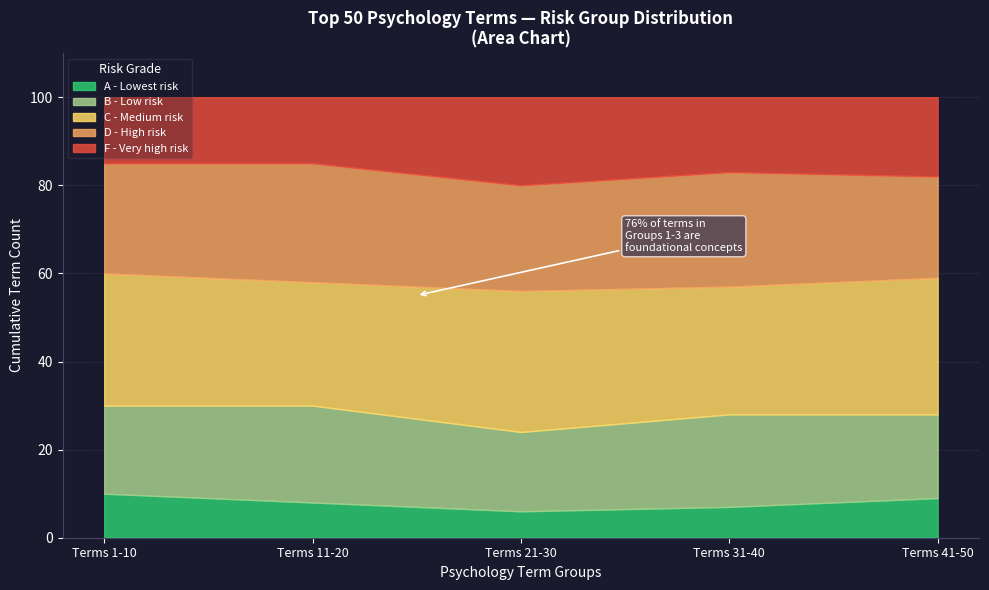

What is the total value across all series at Terms 41-50?

100